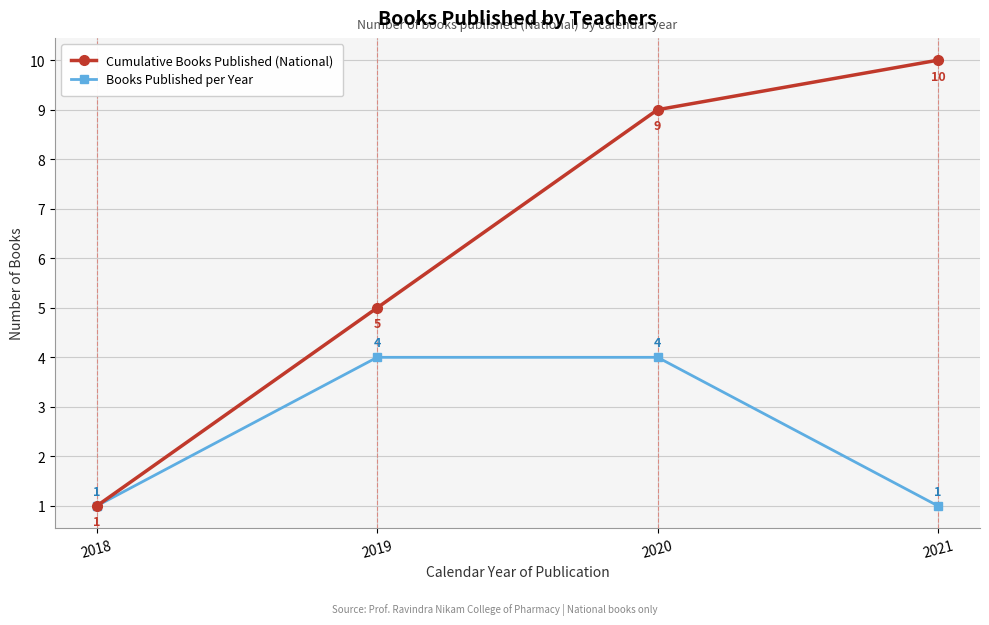

Rank the series by their average value, from lowest to highest.

Books Published per Year, Cumulative Books Published (National)